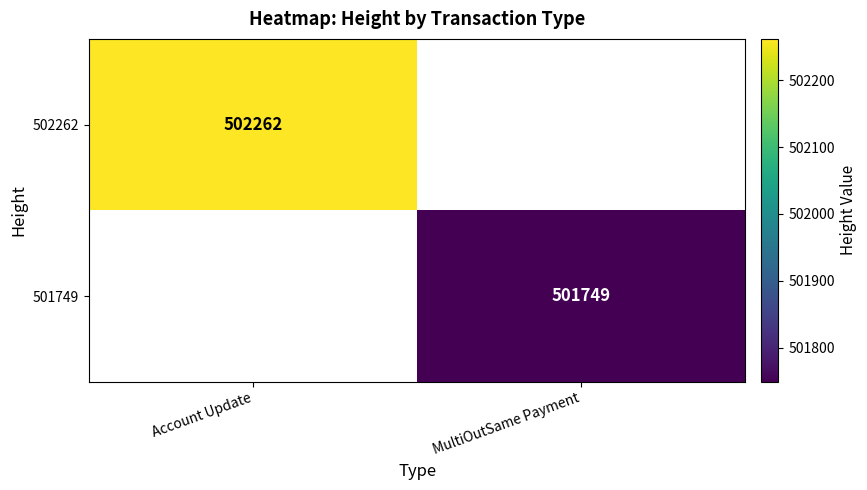

Is it true that 502262 equals 502262 at Account Update?

True